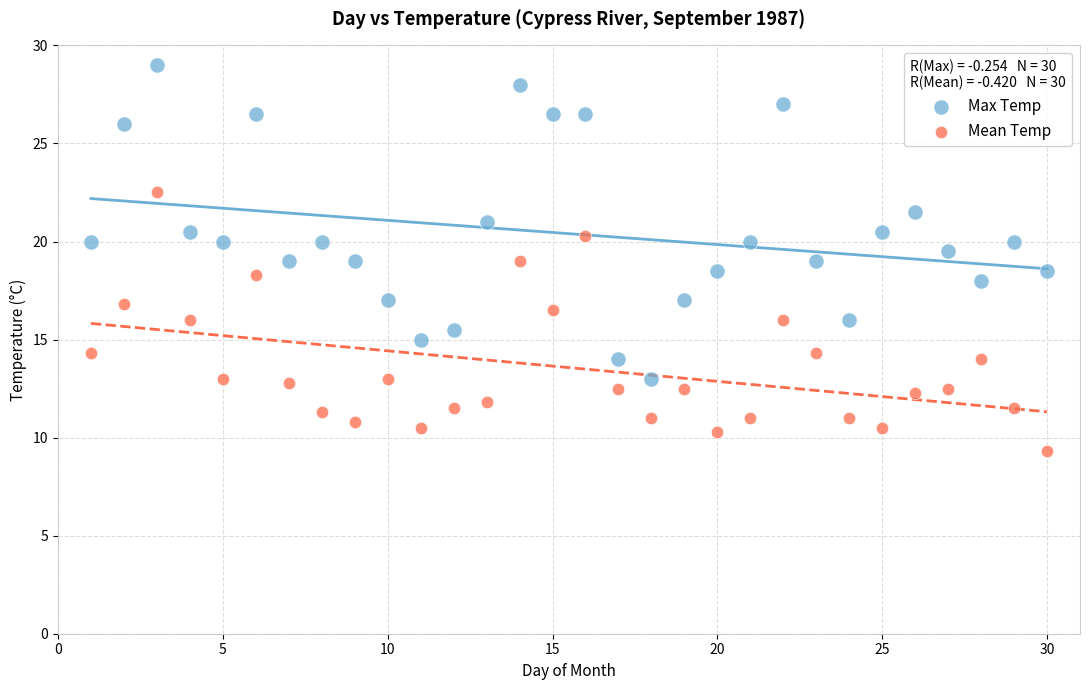

Which series has the widest spread of Y values?

Max Temp